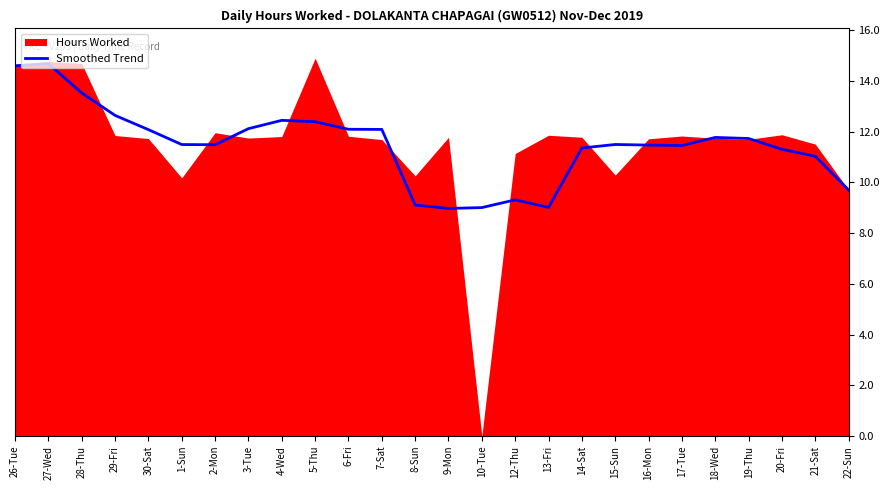

Between 21-Sat and 28-Thu, which is larger?

28-Thu